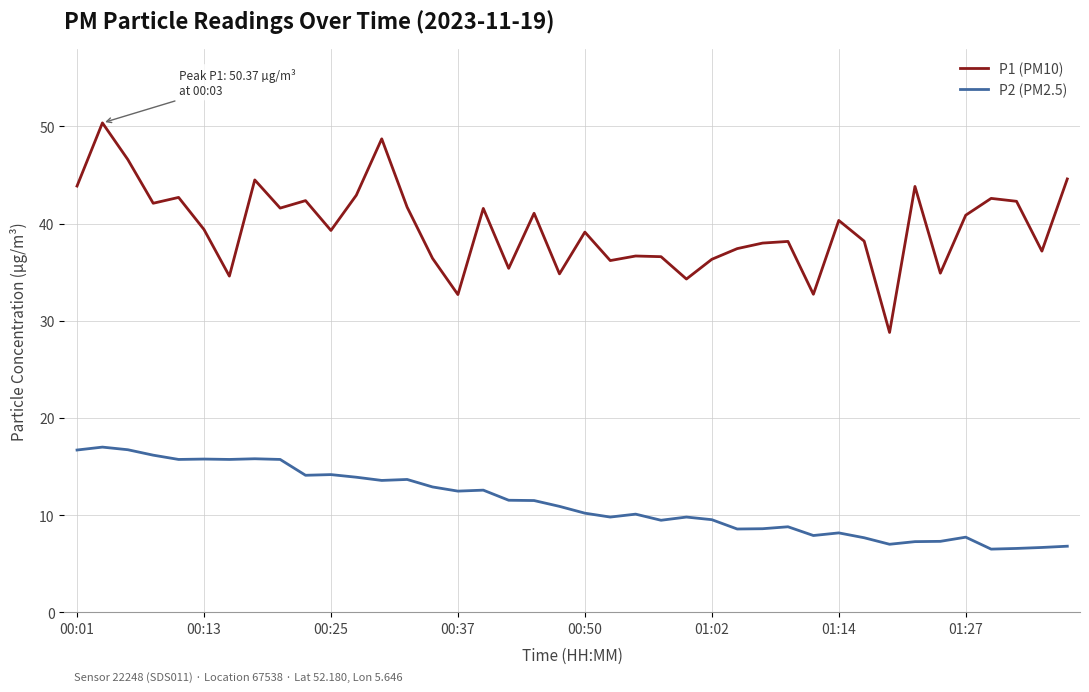

What is the difference between the maximum and minimum values in the P2 (PM2.5) series?

10.5